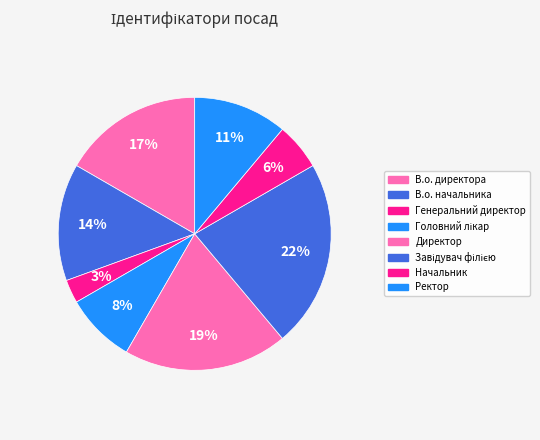

To the nearest percent, what percentage of the pie is В.о. директора?

17%